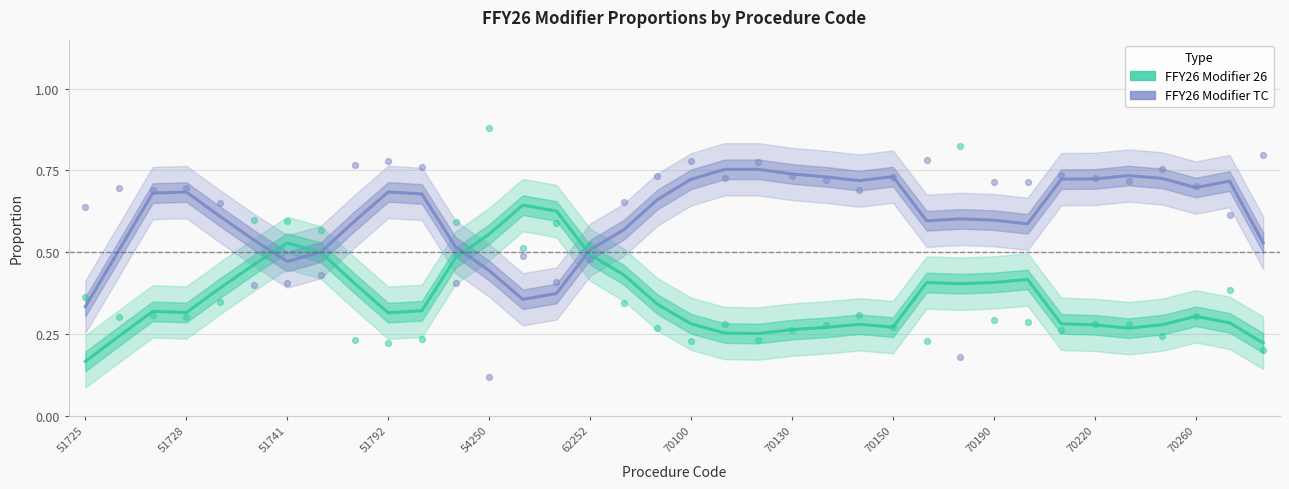

Which series has the largest total across all categories?

FFY26 Modifier TC